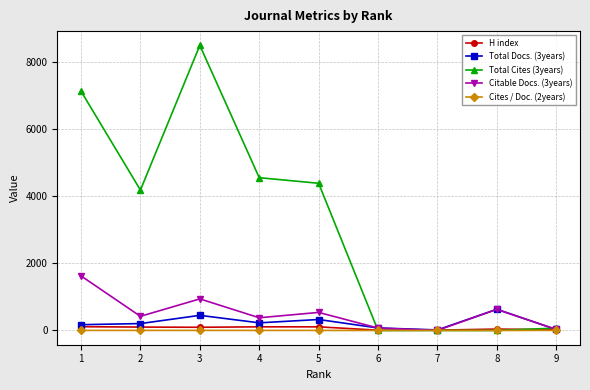

The Total Docs. (3years) series shows 172.0 at 1. True or false?

True